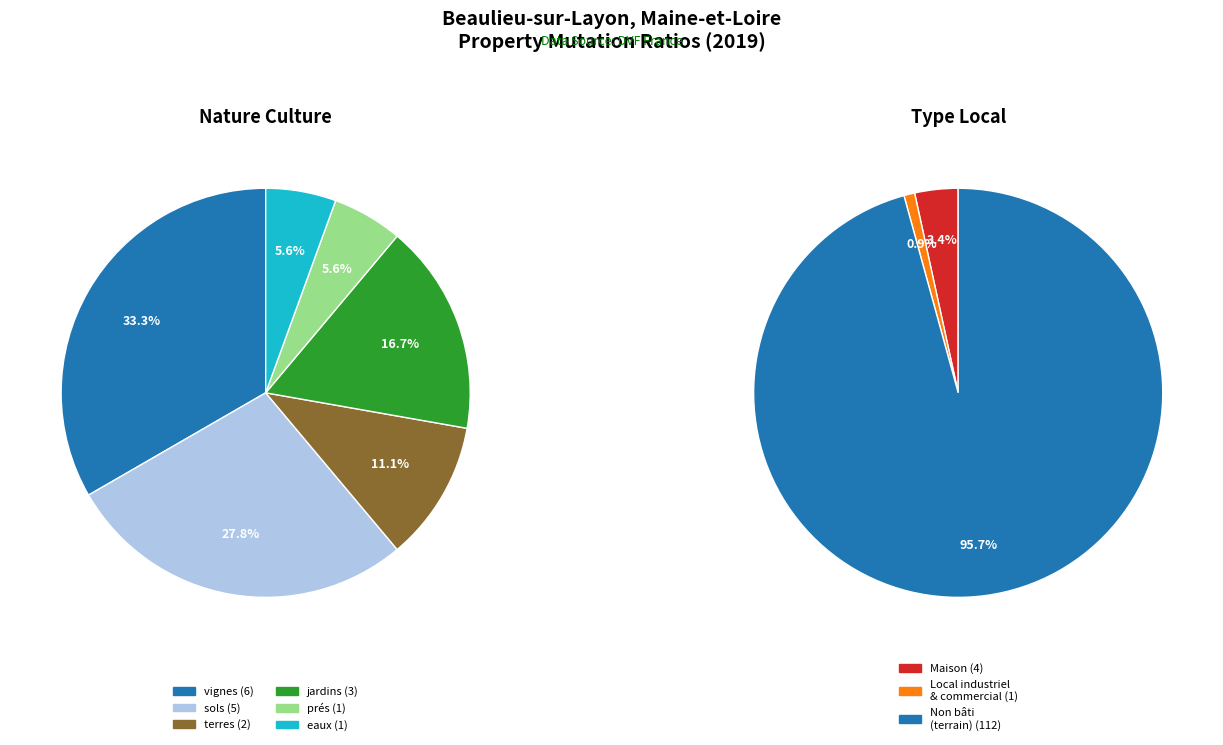

Which category has the smallest portion of the pie?

prés